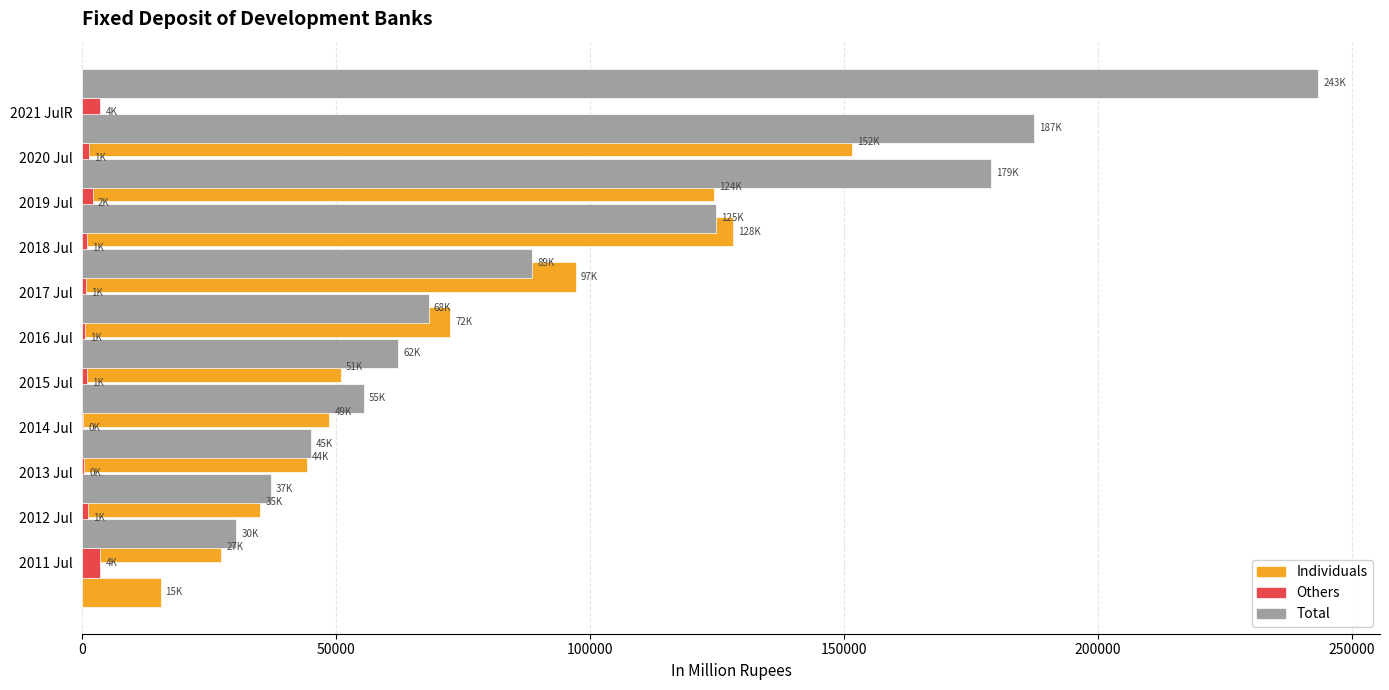

Between 100000 and 250000, which series saw the biggest shift?

Total